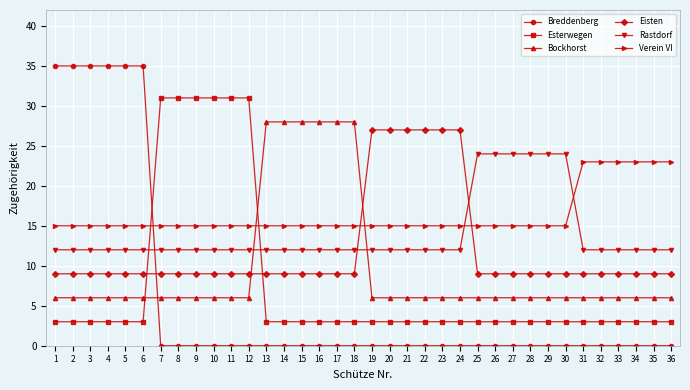

Does the chart display data point markers on the line(s)?

Yes